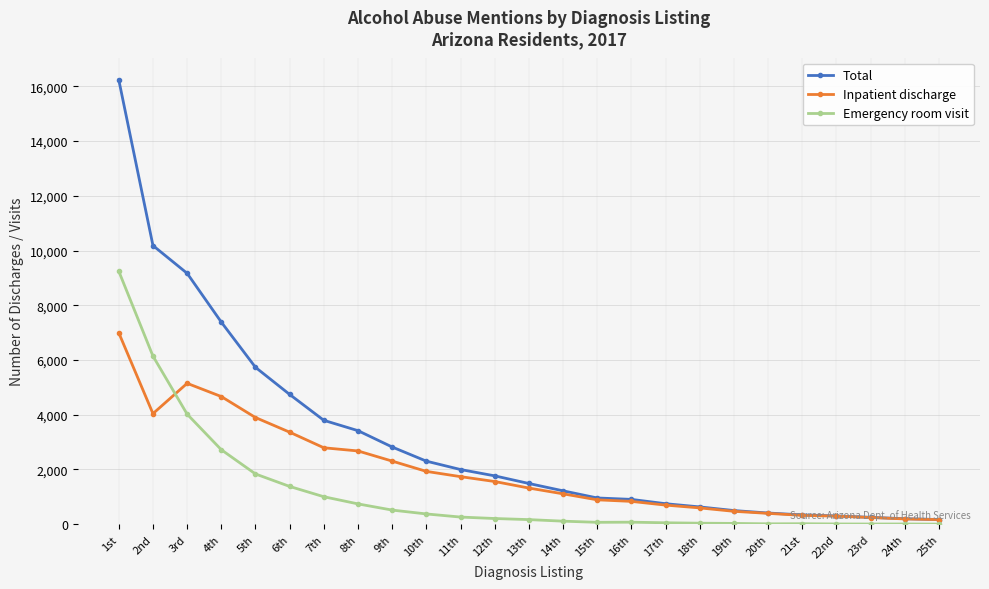

Does the chart have visible grid lines?

Yes